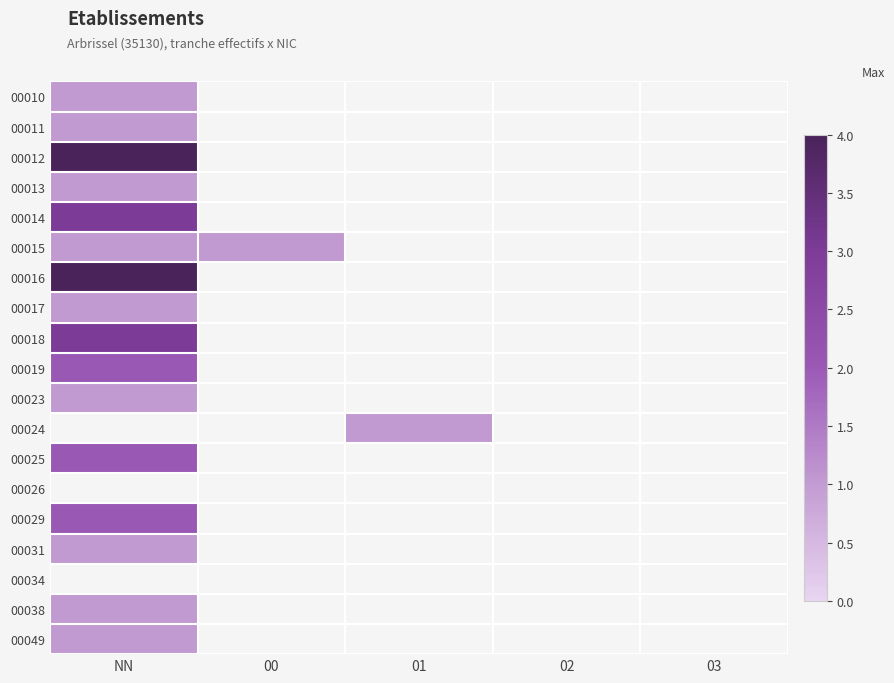

How many values in 00016 are above zero?

1